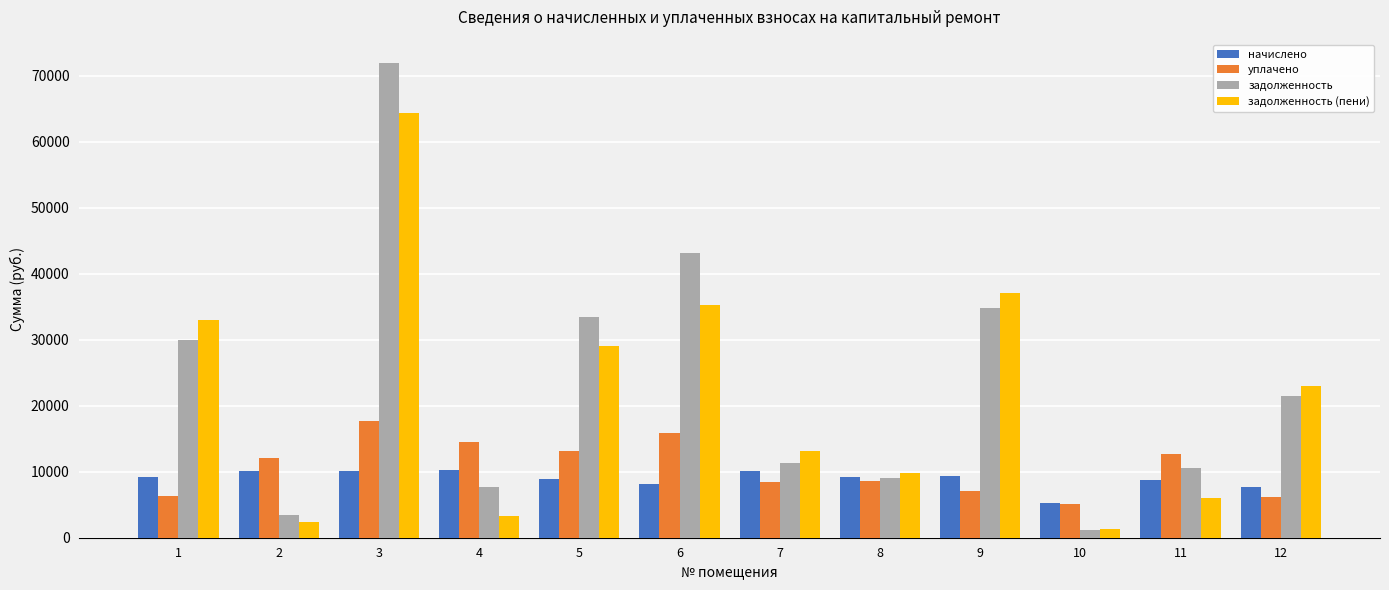

What is the difference between the highest and lowest values at 4?

11253.6